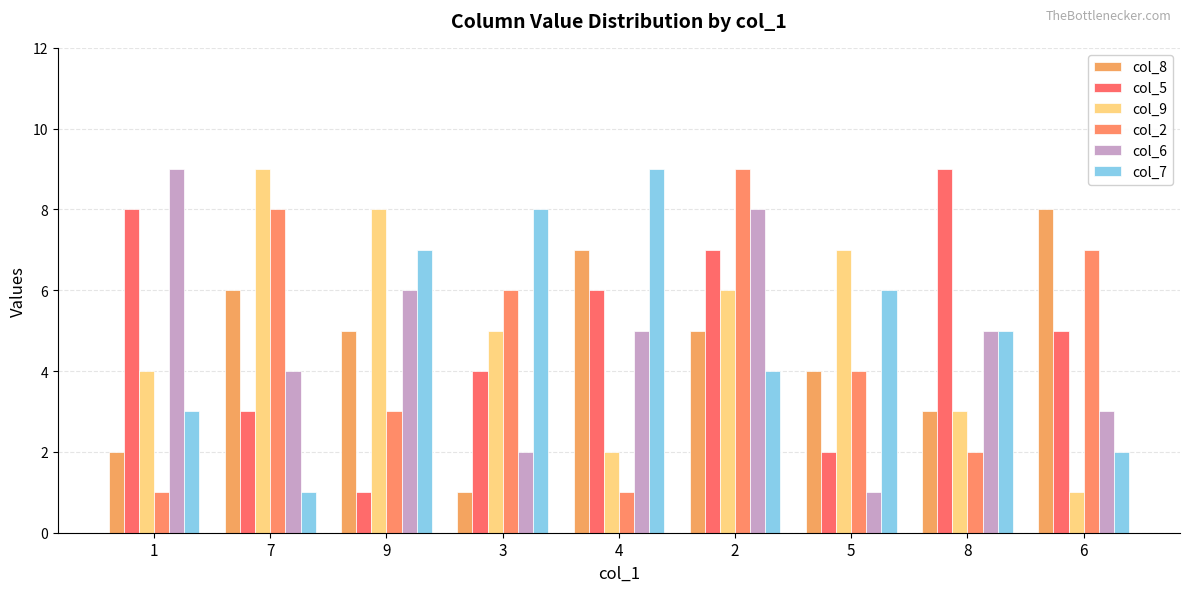

Which series has the widest spread of values?

col_5